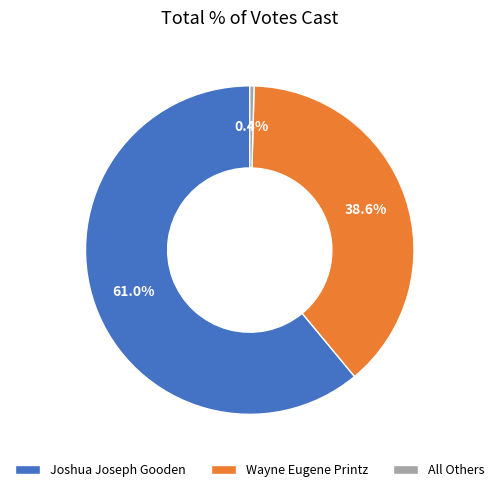

Which slice represents more than half of the pie?

Joshua Joseph Gooden